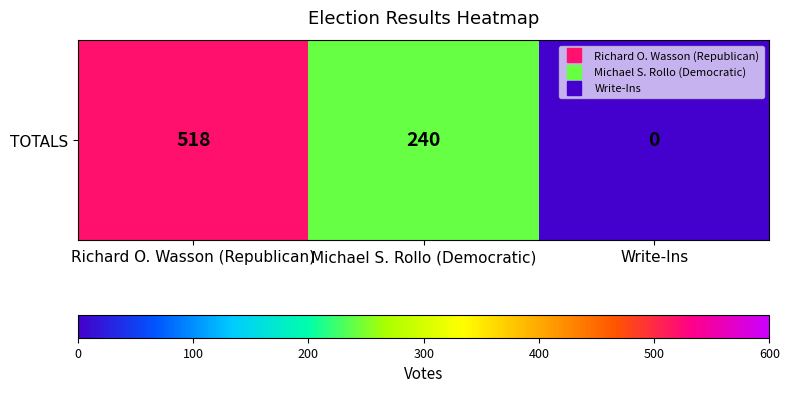

What is the change in value from Richard O. Wasson (Republican) to Michael S. Rollo (Democratic)?

-278